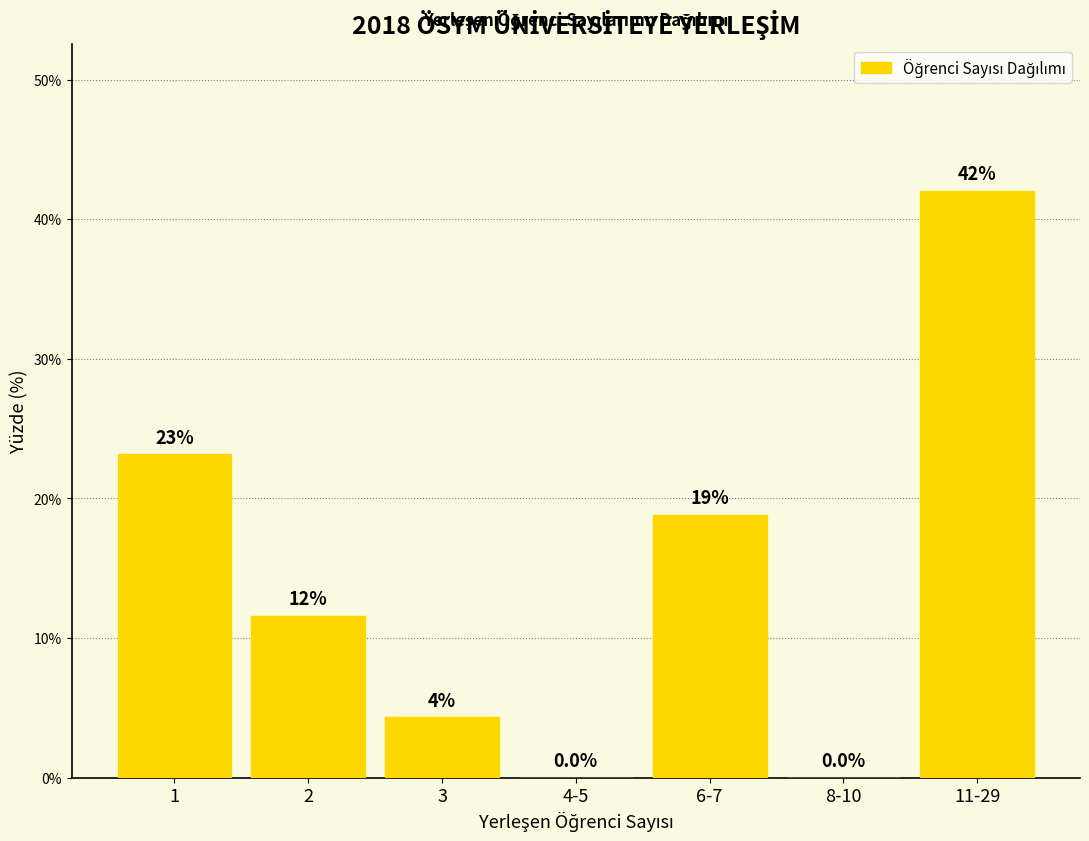

Are the bars horizontal?

No